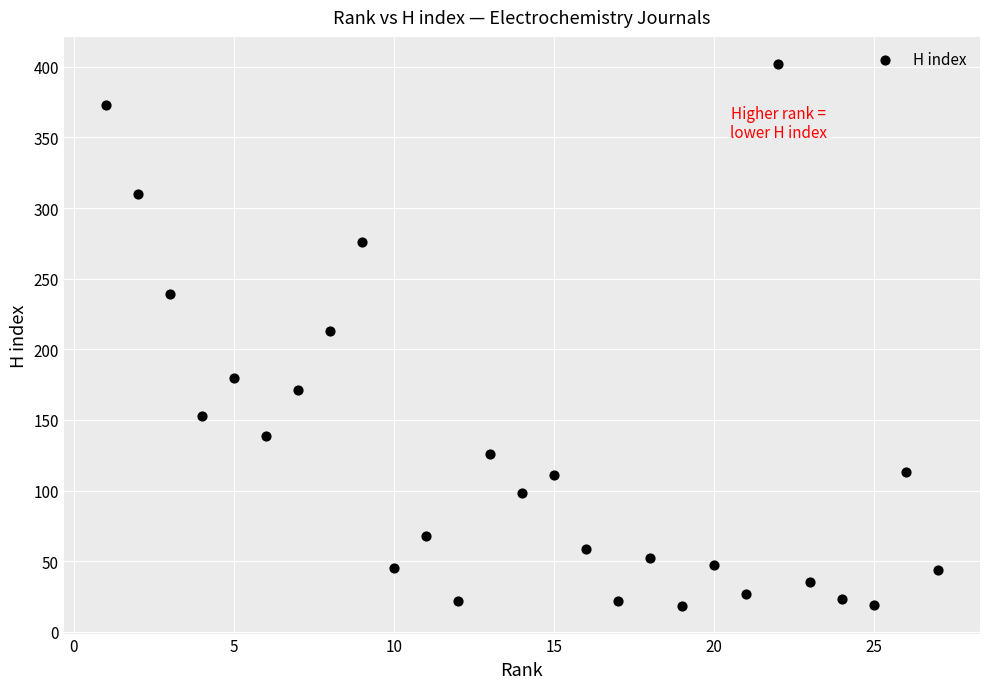

What is the range of X values (max minus min)?

26